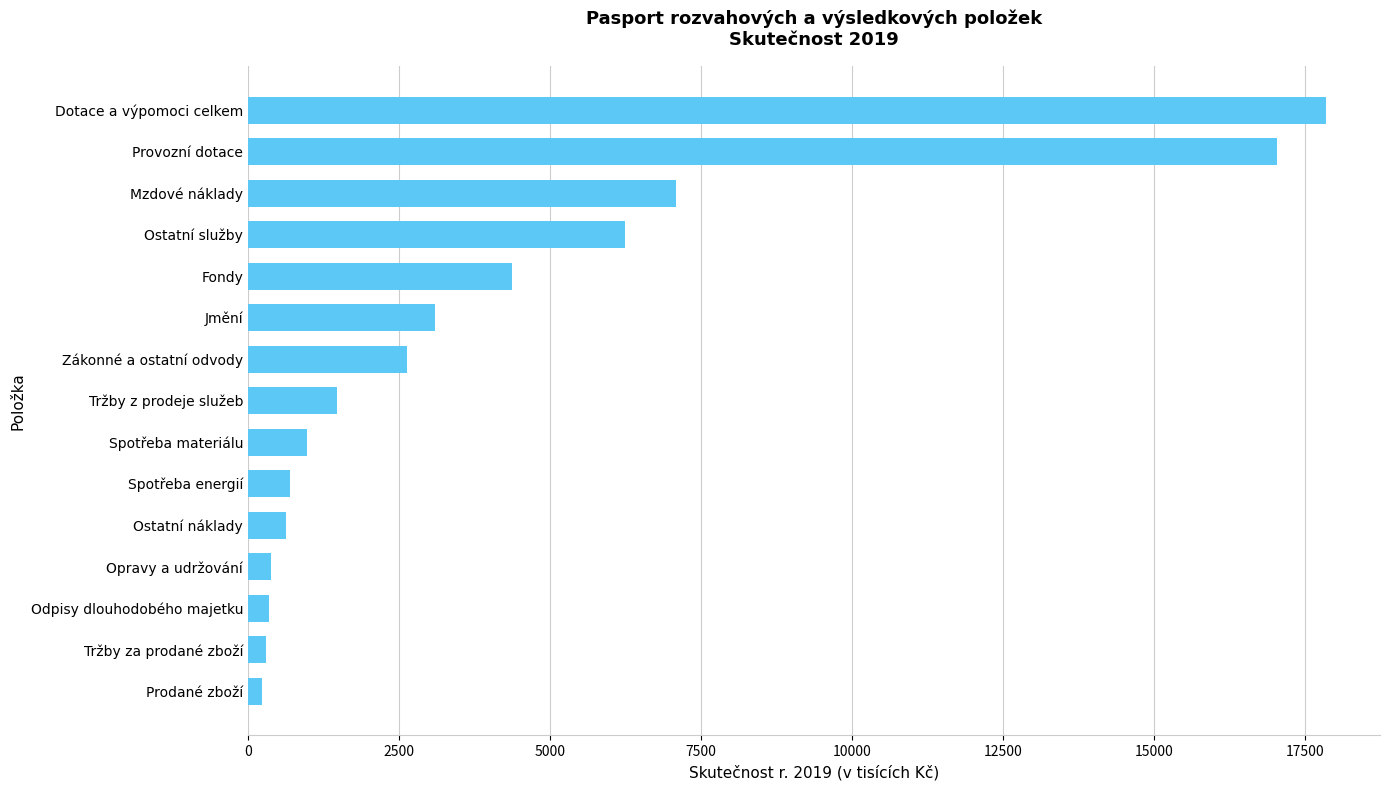

What is the maximum value shown in the chart?

17846